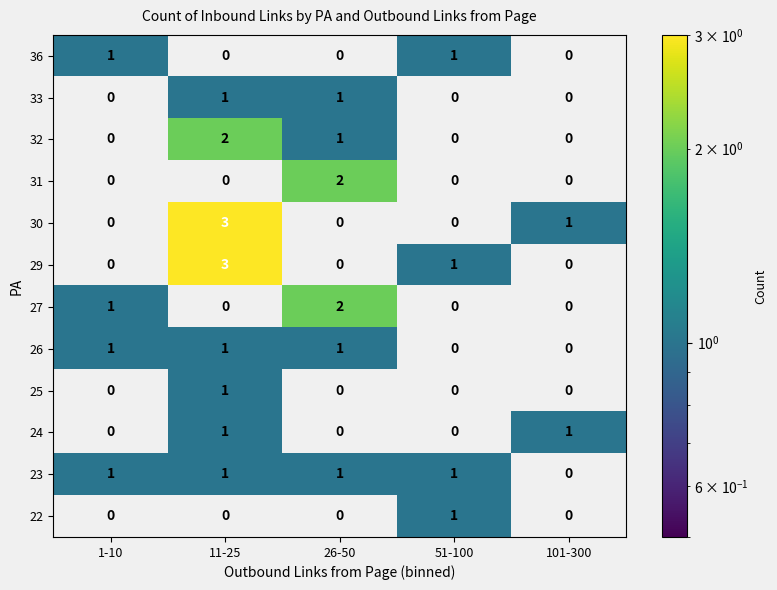

Which category has the highest value across all series?

11-25